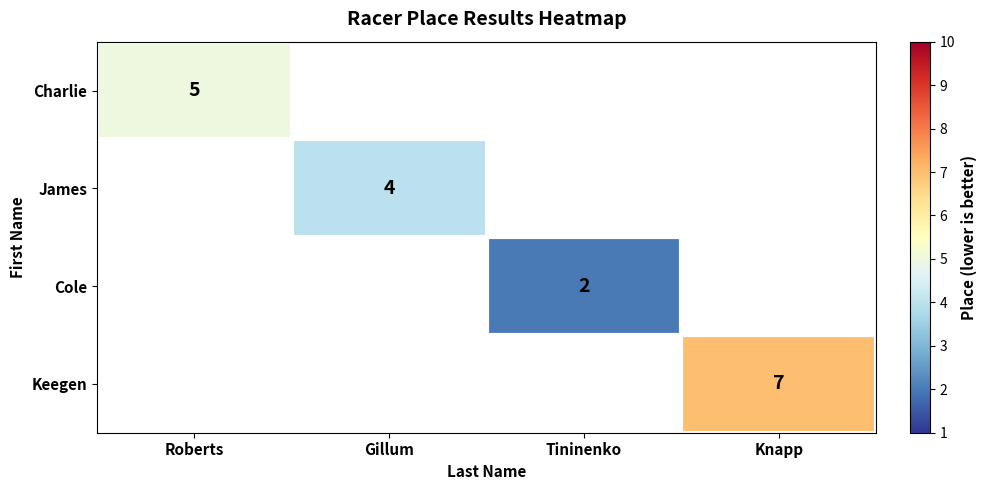

At which category does the chart reach its minimum across all series?

Tininenko